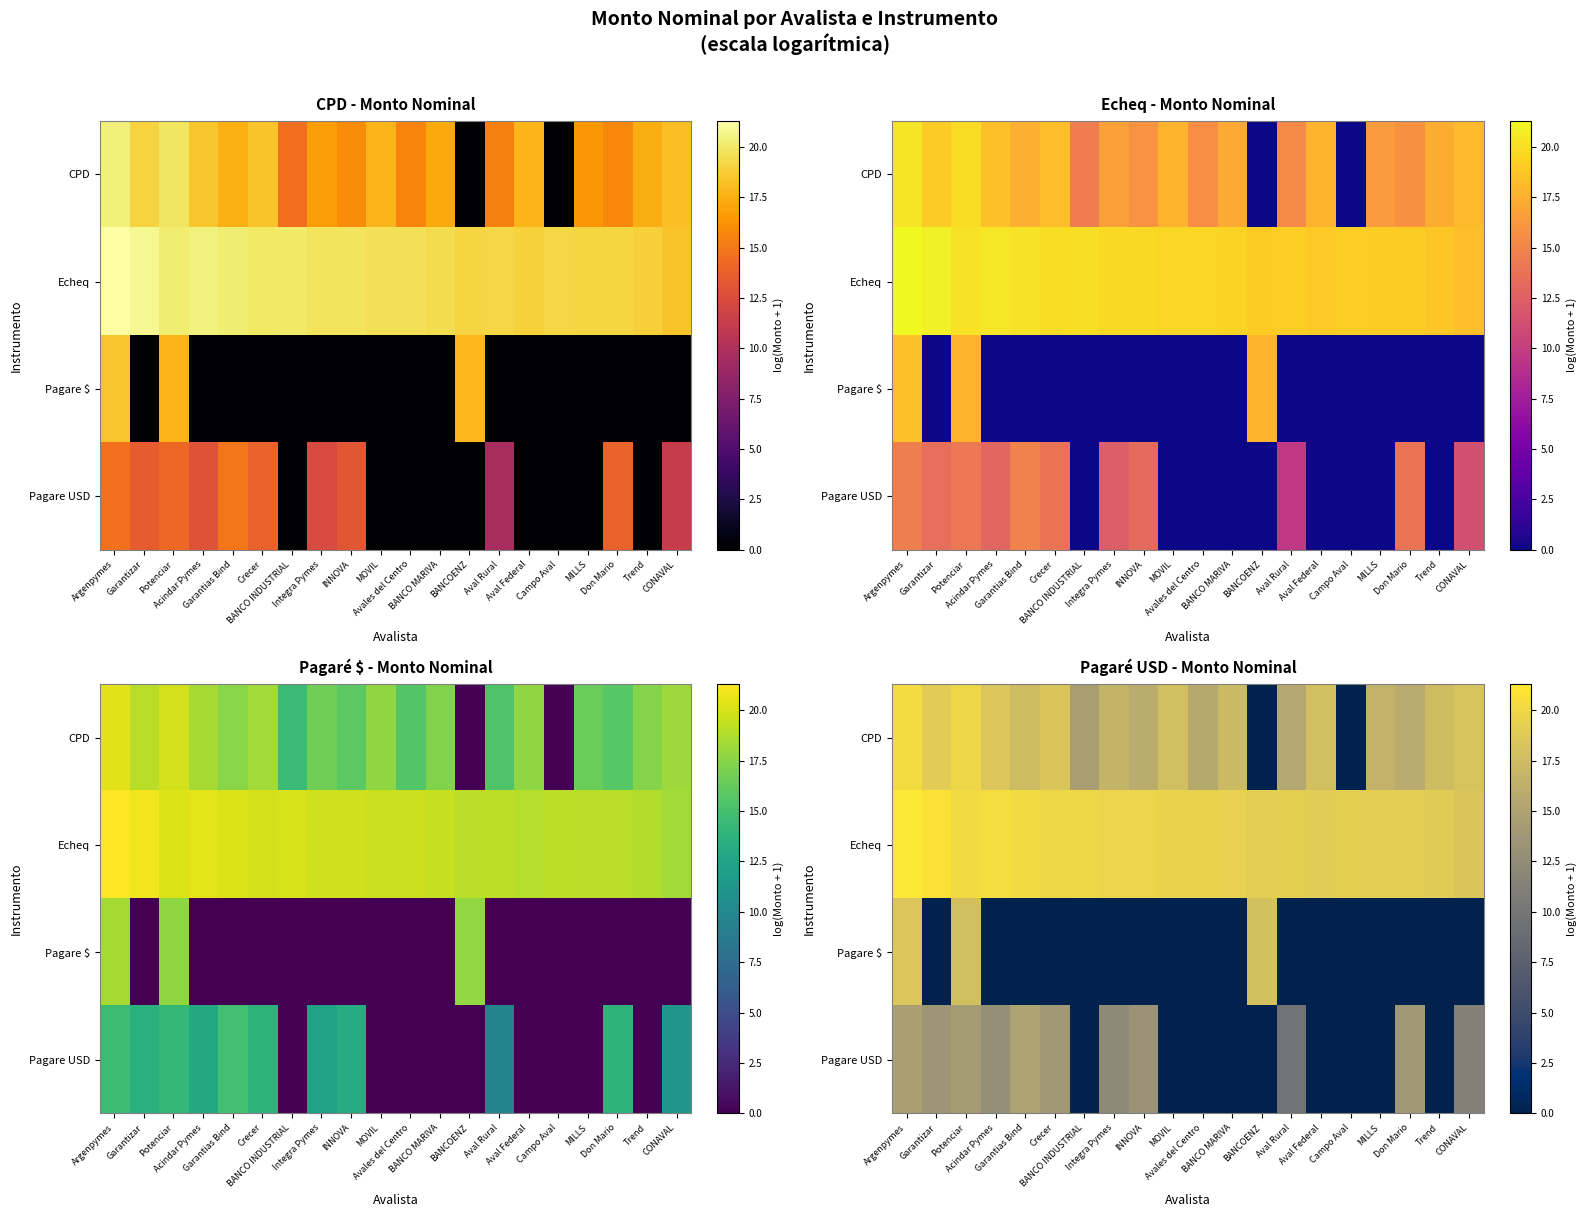

What is the maximum value for Echeq?

21.3